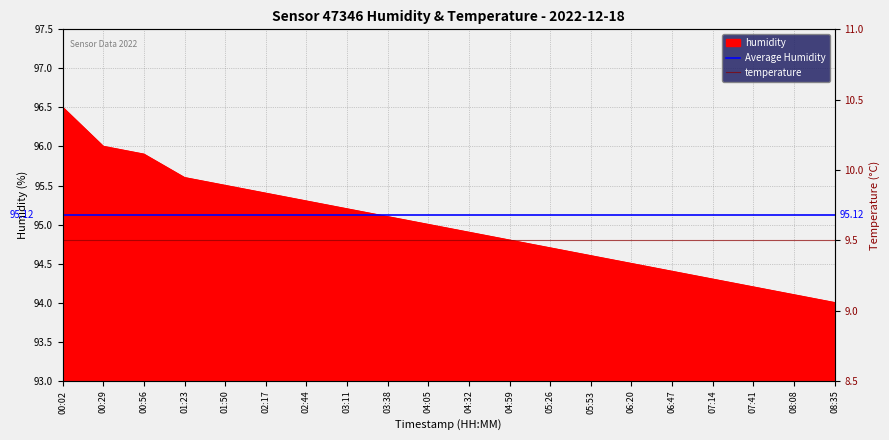

Rank the categories by value from lowest to highest.

08:35, 08:08, 07:41, 07:14, 06:47, 06:20, 05:53, 05:26, 04:59, 04:32, 04:05, 03:38, 03:11, 02:44, 02:17, 01:50, 01:23, 00:56, 00:29, 00:02